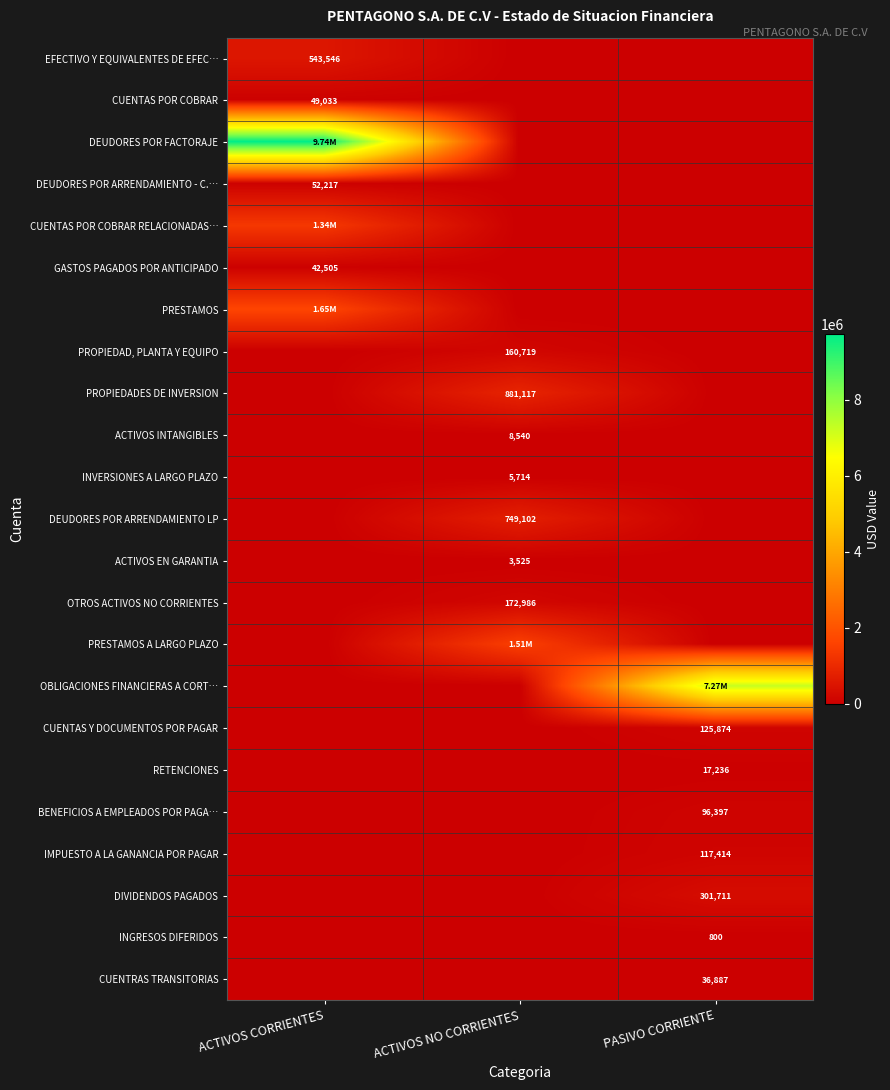

What is the difference between the CUENTRAS TRANSITORIAS values at PASIVO CORRIENTE and ACTIVOS NO CORRIENTES?

36886.7